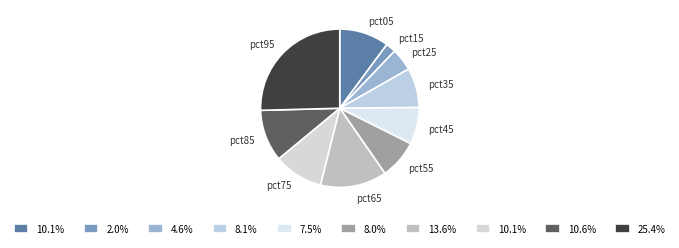

To the nearest percent, what is the difference between the largest and smallest slice percentages?

23%